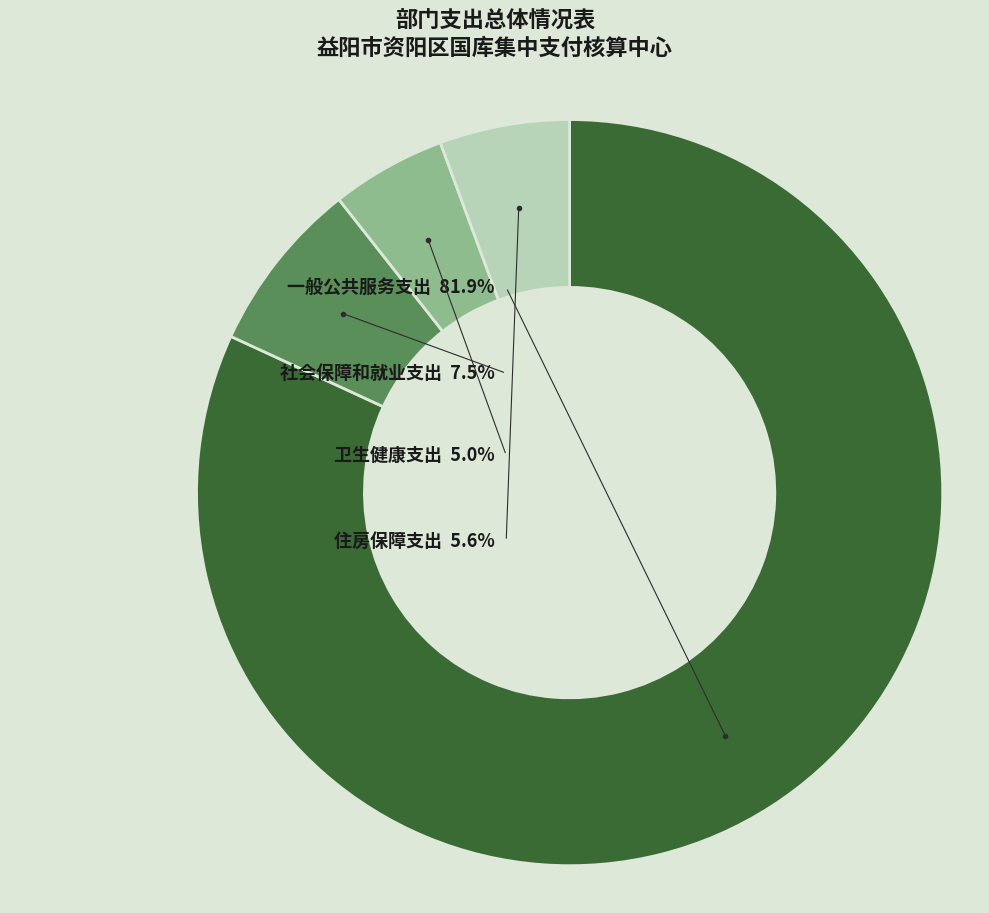

To the nearest percent, what percentage of the pie is 社会保障和就业支出?

8%